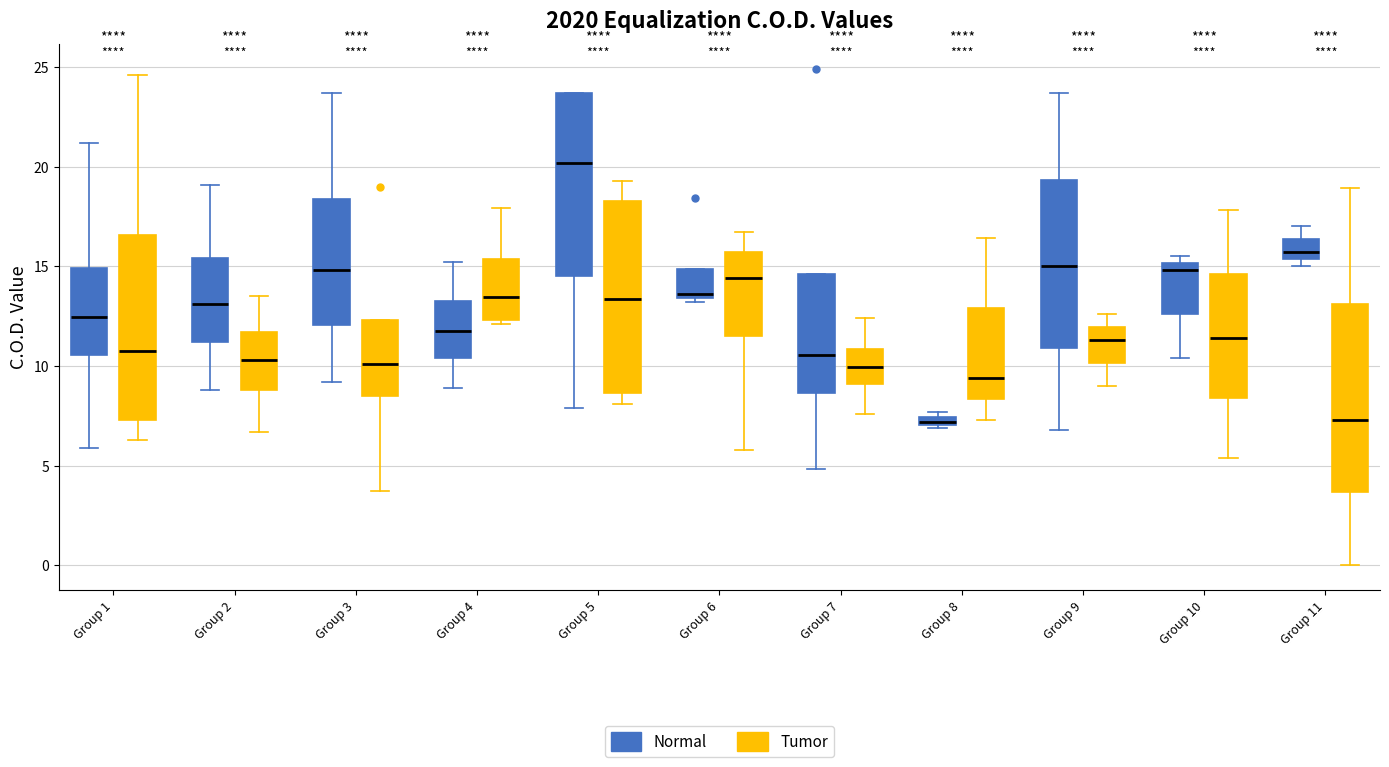

Which box has the highest median line?

Group 5 (Normal)